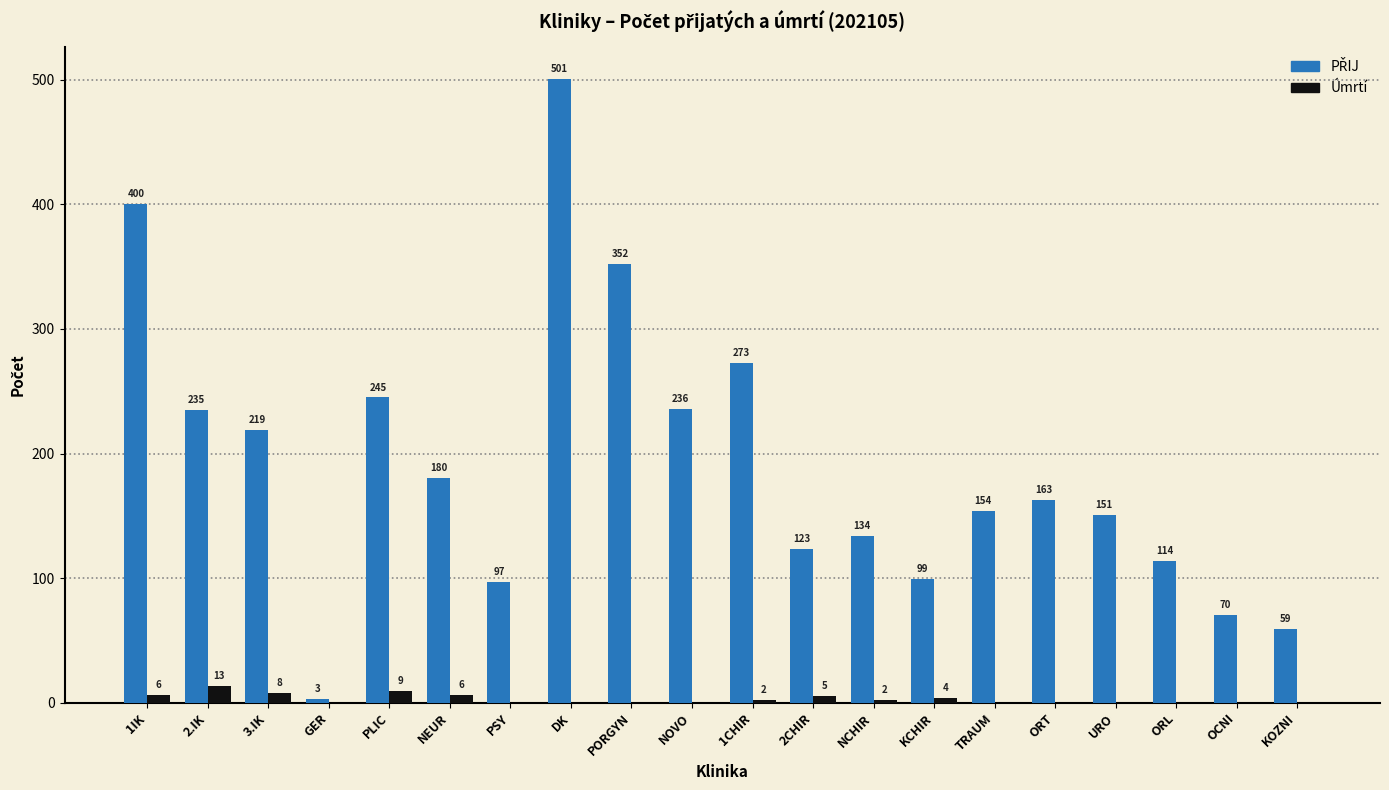

Which category has the highest value in the Úmrtí series?

2.IK